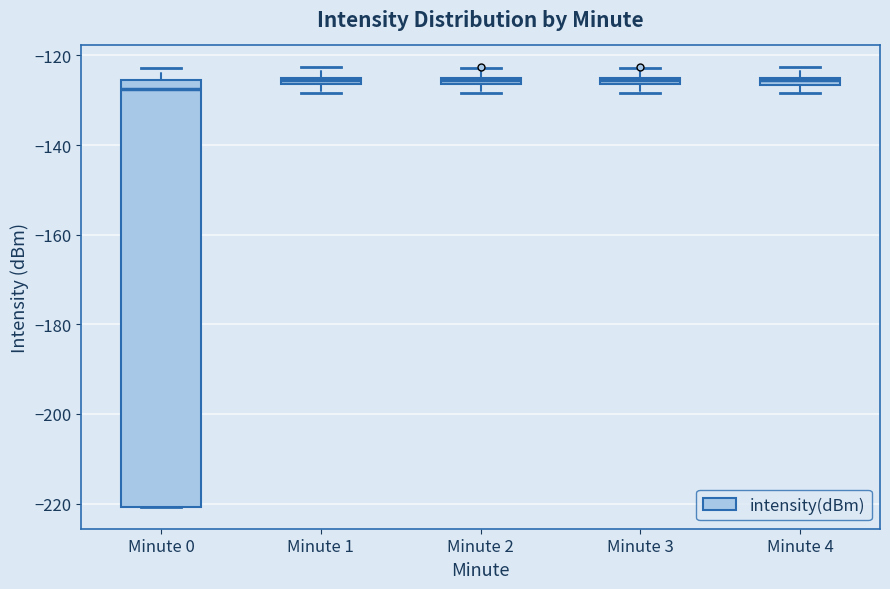

Where is the upper edge of the box for Minute 3 on the y-axis? The values are not printed on the chart, so give them approximately, as read against the axis.

-124